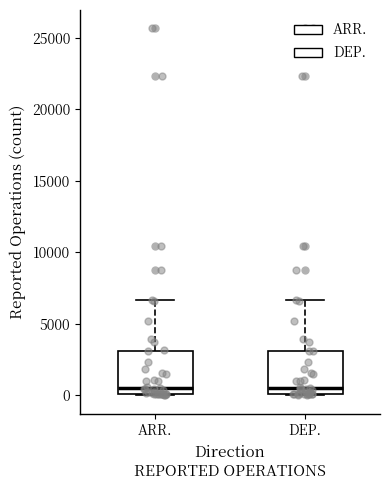

Reading left to right, transcribe this box plot: for each box, give where its median line is, the range the box spans, and where its two whiskers end, as read against the y-axis. The values are not printed on the chart, so give them approximately, as read against the axis.

ARR.: median 500, box 0 to 3000, whiskers 0 to 6500
DEP.: median 500, box 0 to 3000, whiskers 0 to 6500